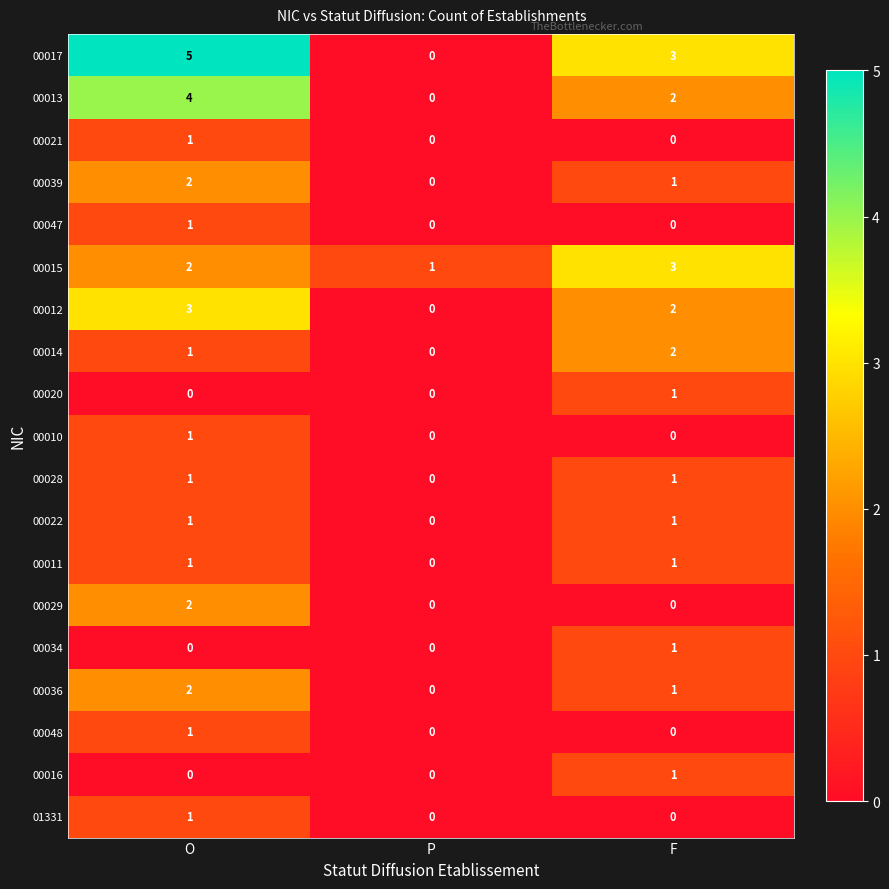

The value of 00012 at P is 0. True or false?

True